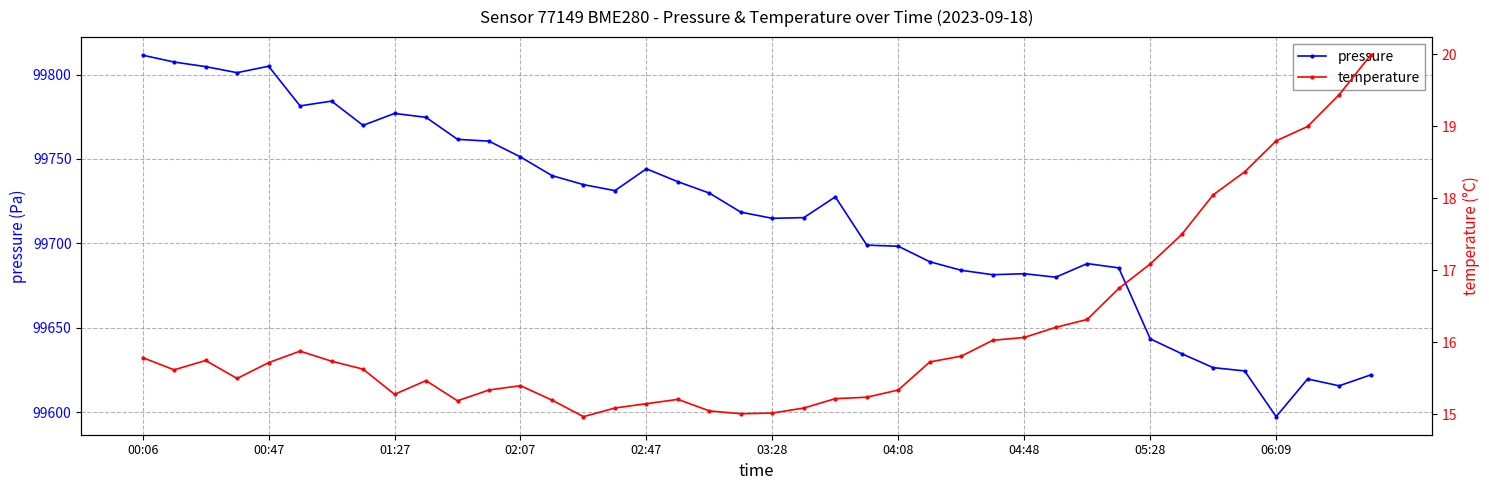

What is the difference between the maximum and second lowest values in the pressure series?

196.0